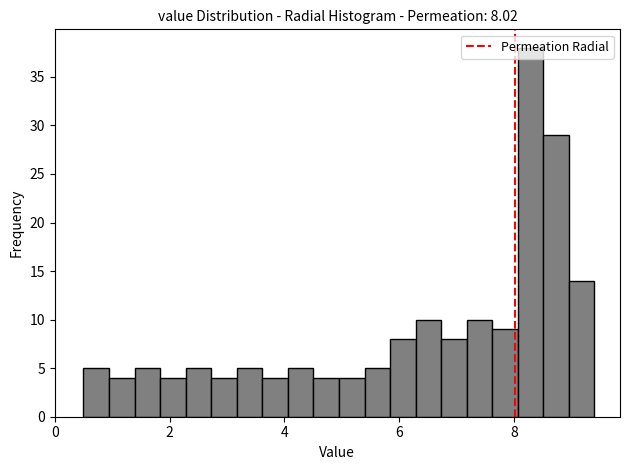

Read against the x-axis, roughly where is the centre of the tallest bar?

8.2